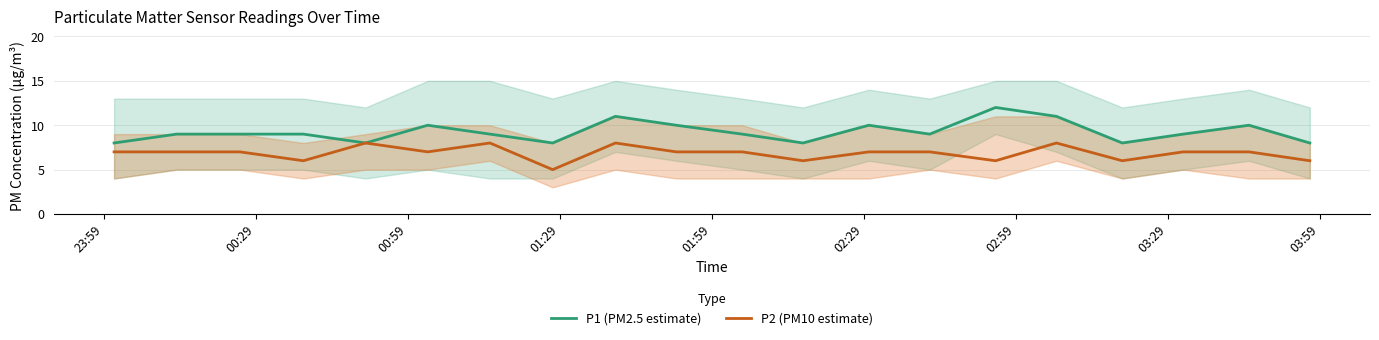

How many values in the P2 (PM10 estimate) series exceed 7?

4